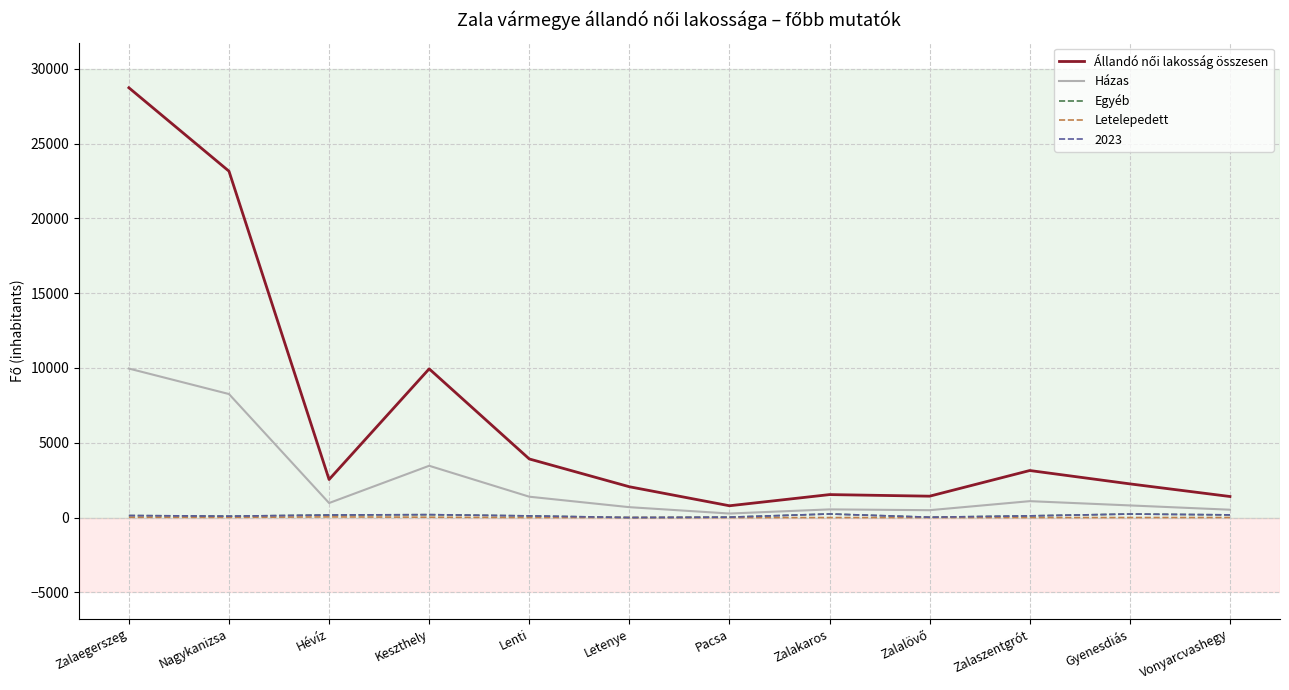

What is the total value across all series at Zalaszentgrót?

4487